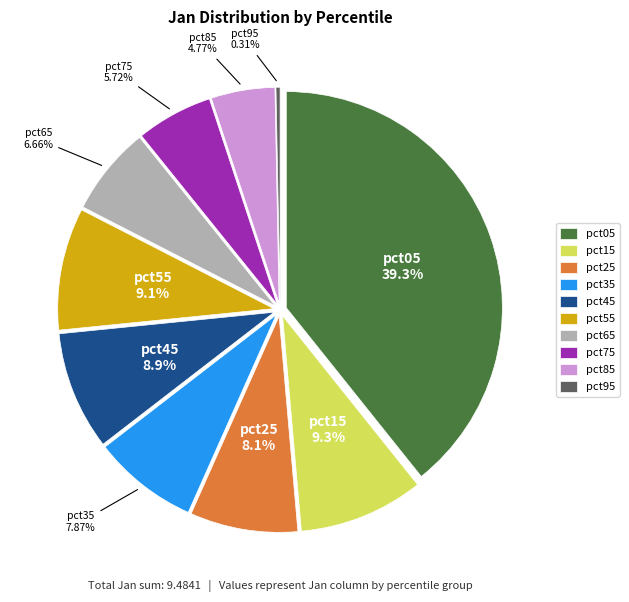

Which has a higher value, pct65 or pct95?

pct65